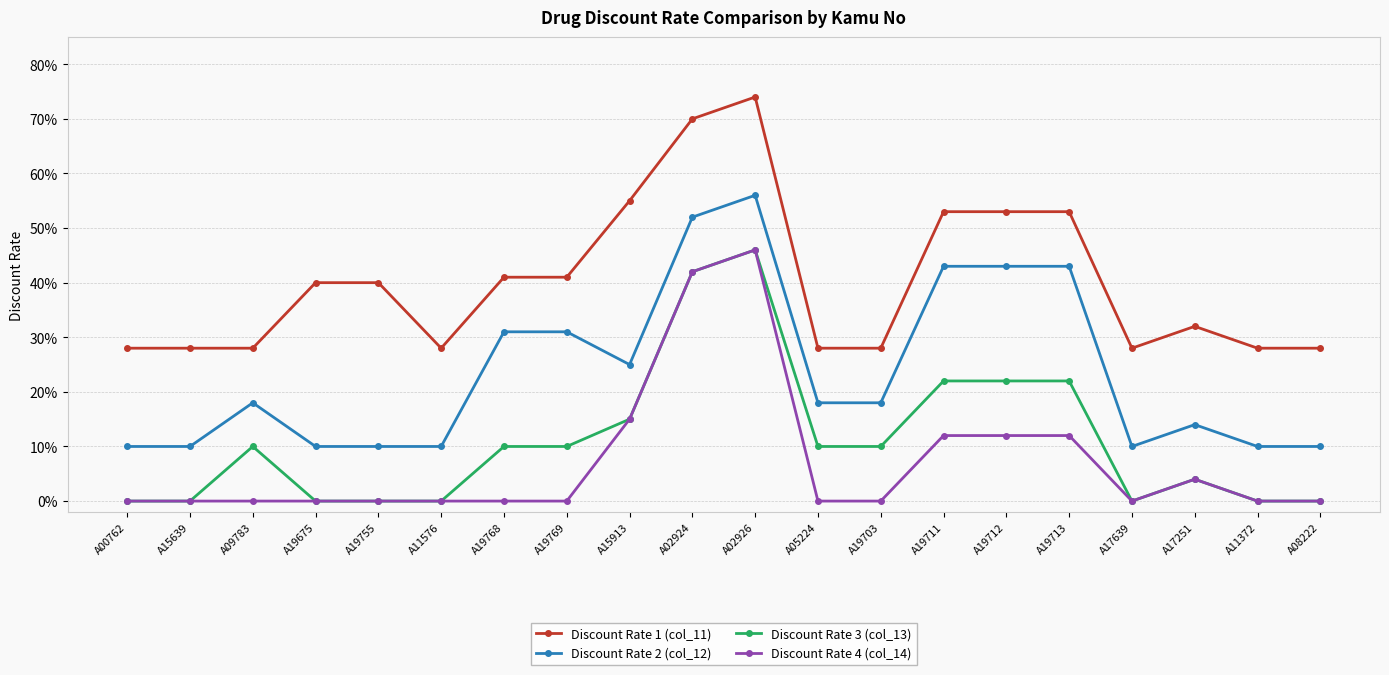

What are all the series names shown in the legend?

Discount Rate 1 (col_11), Discount Rate 2 (col_12), Discount Rate 3 (col_13), Discount Rate 4 (col_14)